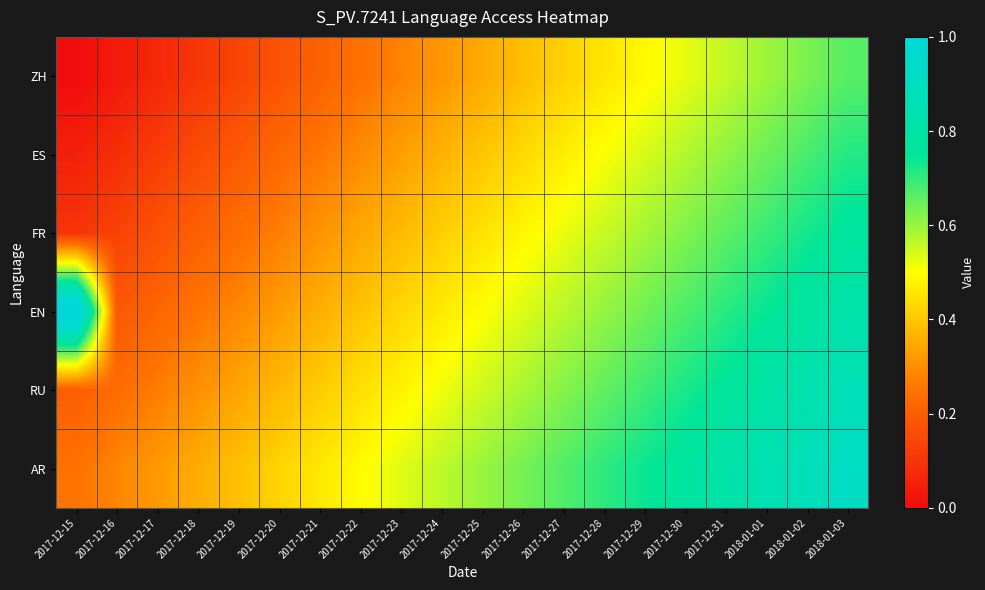

Which series has the largest range (max minus min)?

EN